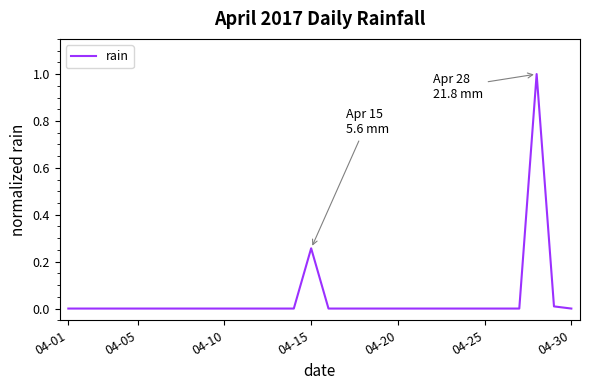

What is the difference between the maximum and second lowest values?

1.0